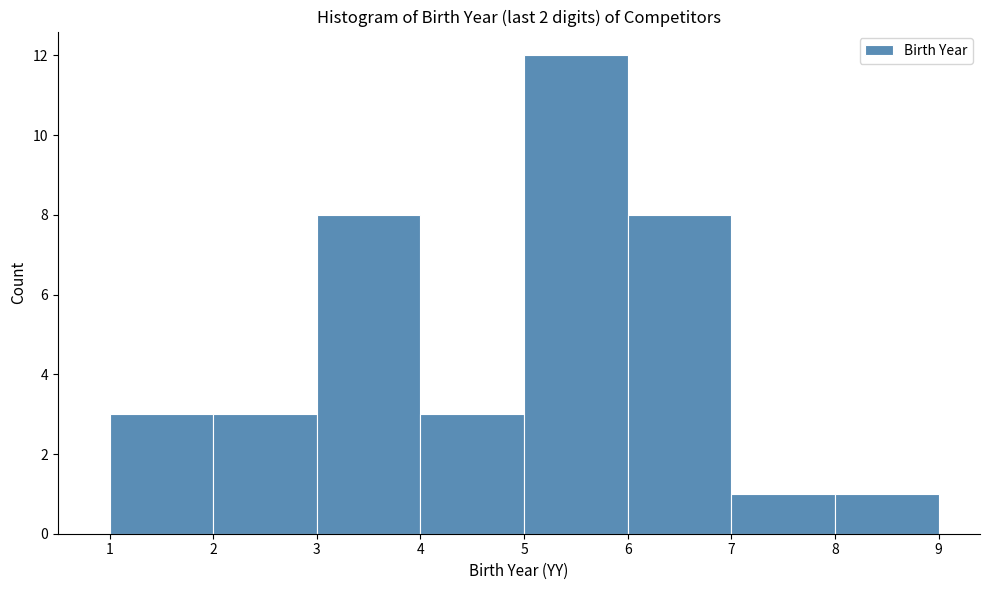

How tall is the bar that spans 5 to 6 on the x-axis? The values are not printed on the chart, so give them approximately, as read against the axis.

12